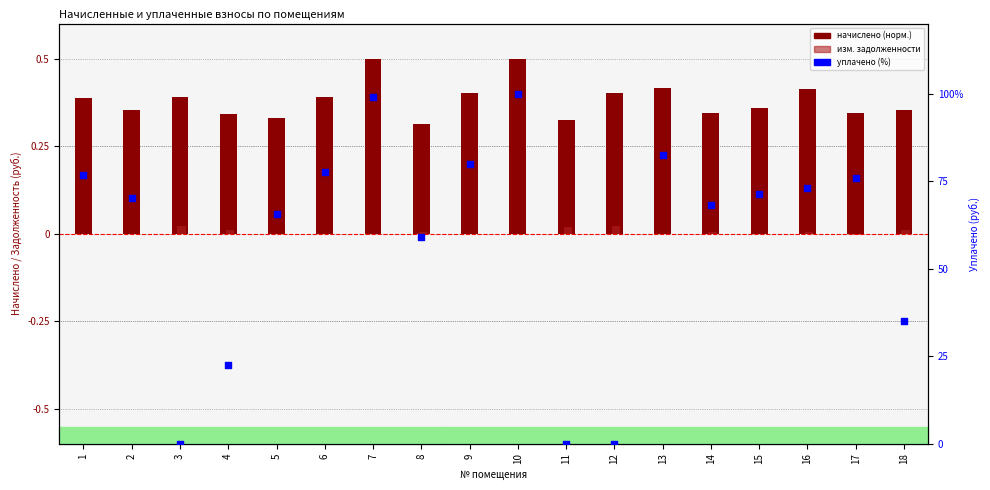

Which series reaches the minimum Y coordinate?

изм. задолженности